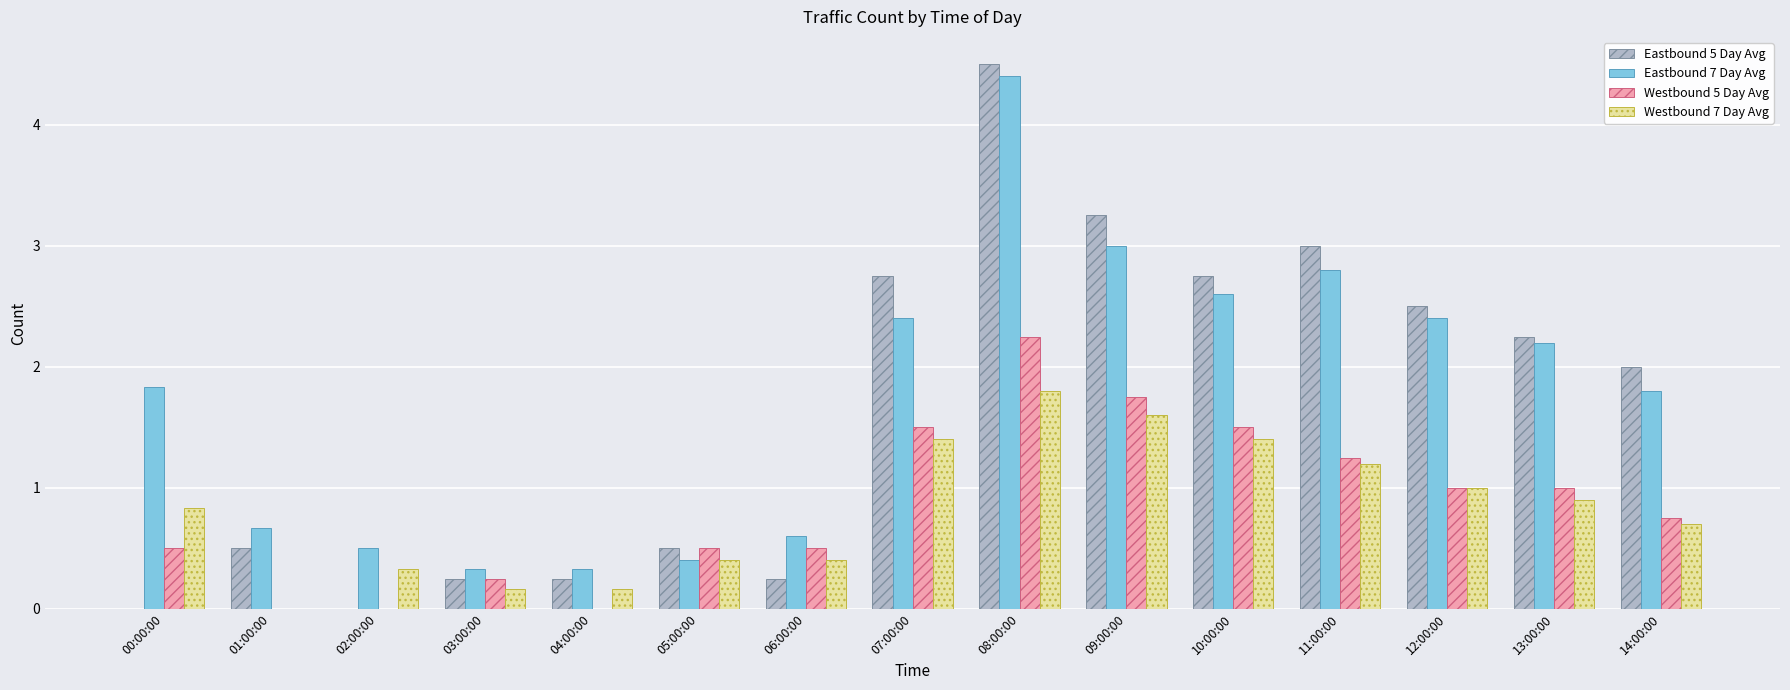

What is the sum of the Eastbound 5 Day Avg values at 13:00:00 and 04:00:00?

2.5